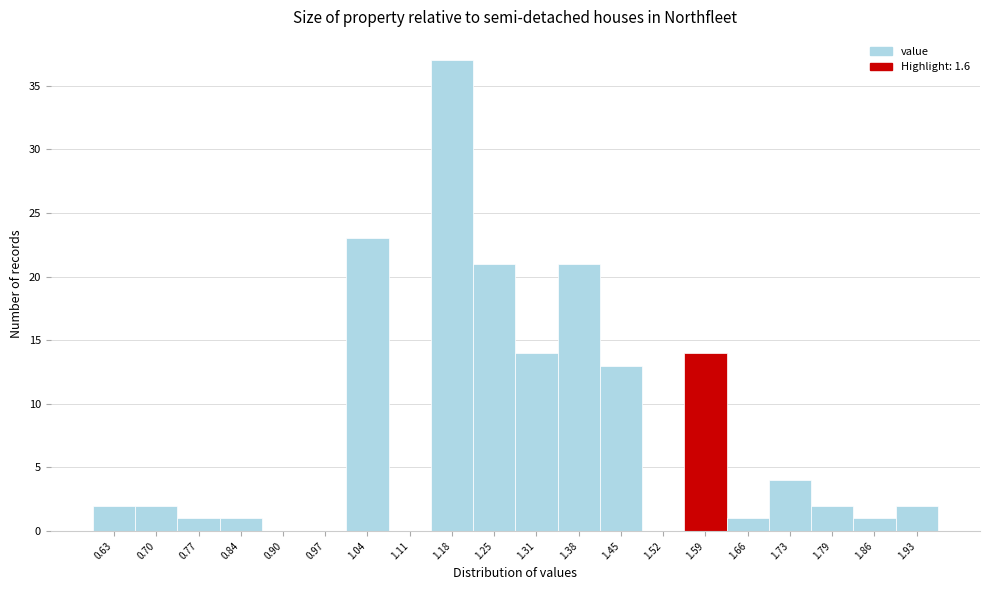

Reading left to right, extract all data points from this chart.

0.63=2	0.70=2	0.77=1	0.84=1	0.90=0	0.97=0	1.04=23	1.11=0	1.18=37	1.25=21	1.31=14	1.38=21	1.45=13	1.52=0	1.59=14	1.66=1	1.73=4	1.79=2	1.86=1	1.93=2